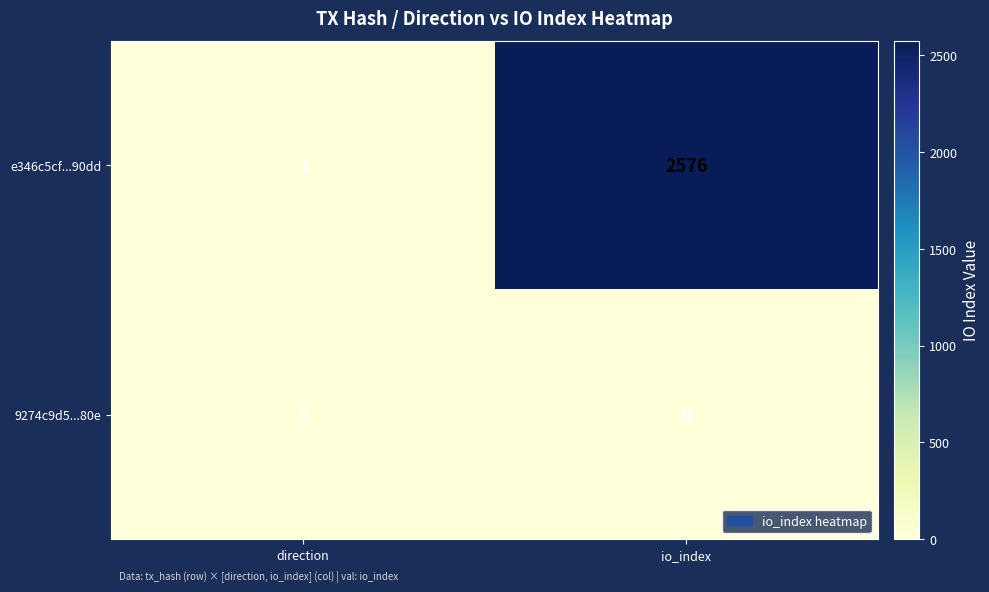

Which series changed the most between direction and io_index?

e346c5cf...90dd